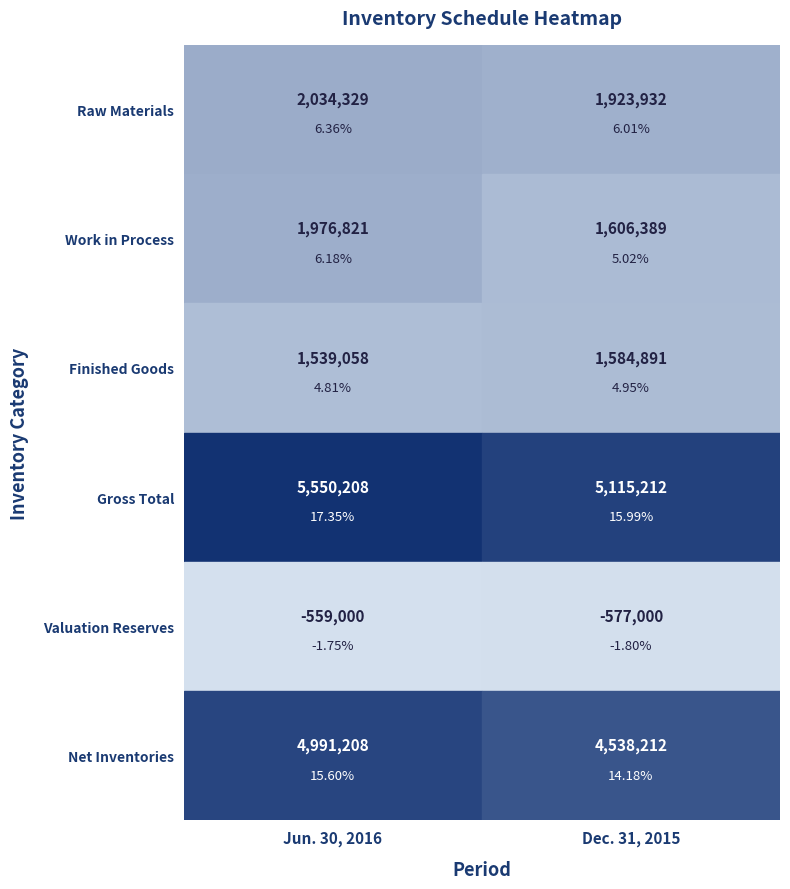

What value does the Raw Materials series have at Jun. 30, 2016?

2034329